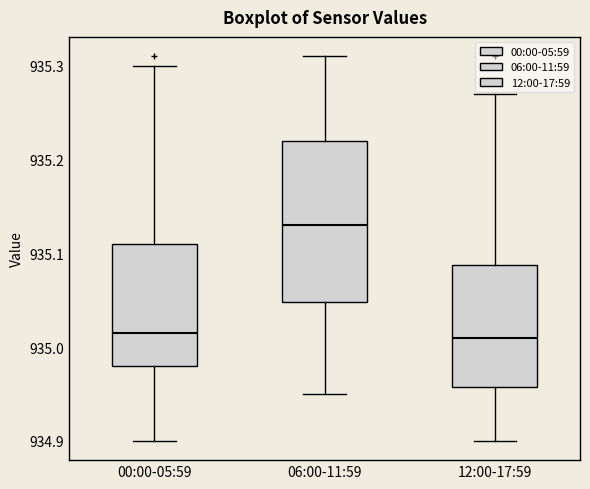

Reading left to right, read every box against the y-axis: the position of its median line, the range the box covers, and the ends of its whiskers. The values are not printed on the chart, so give them approximately, as read against the axis.

00:00-05:59: median 935.02, box 934.98 to 935.11, whiskers 934.90 to 935.30
06:00-11:59: median 935.13, box 935.05 to 935.22, whiskers 934.95 to 935.31
12:00-17:59: median 935.01, box 934.96 to 935.09, whiskers 934.90 to 935.27